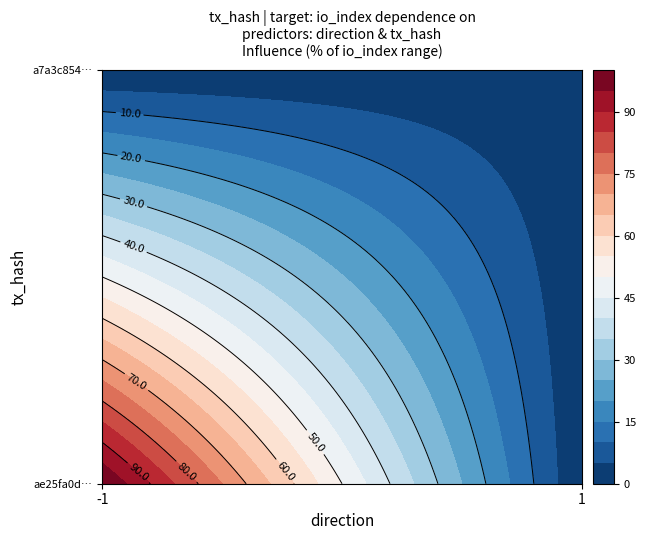

What is the highest value of the ae25fa0dd167a2fe61d715c5dcf535b61df067d series?

100